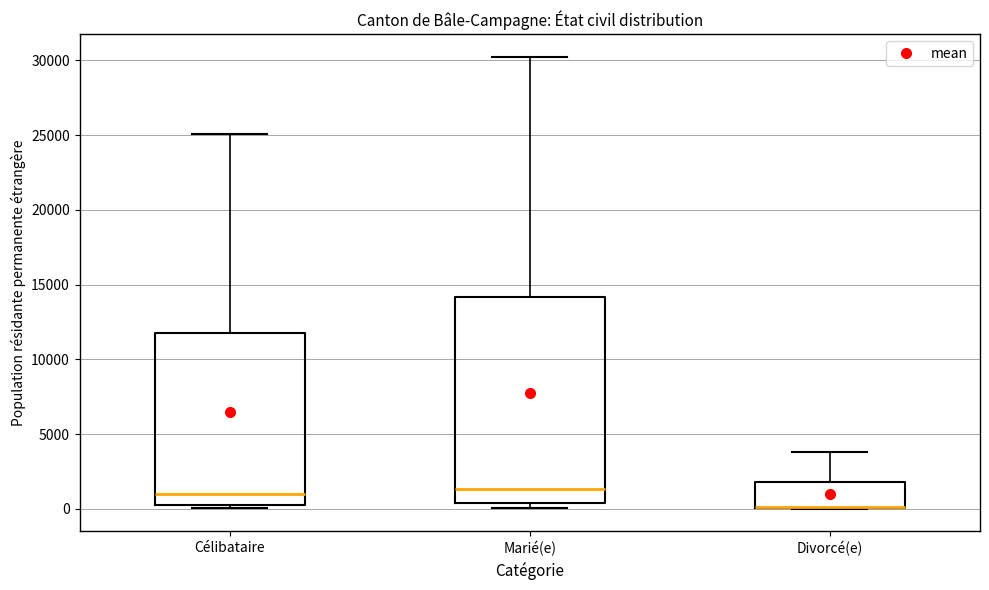

Reading left to right, read every box against the y-axis: the position of its median line, the range the box covers, and the ends of its whiskers. The values are not printed on the chart, so give them approximately, as read against the axis.

Célibataire: median 1000, box 0 to 12000, whiskers 0 (just below the box's lower edge) to 25000
Marié(e): median 1500, box 500 to 14000, whiskers 0 to 30000
Divorcé(e): median 0 (drawn on the box's lower edge), box 0 to 2000, whiskers 0 to 4000